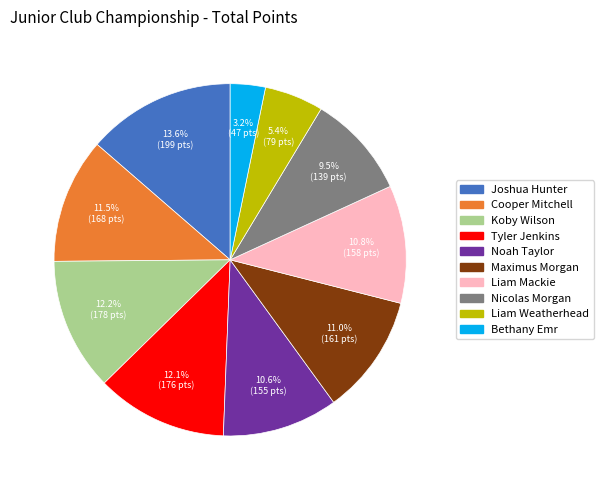

Is it true that Liam Weatherhead is 5% of the pie?

True